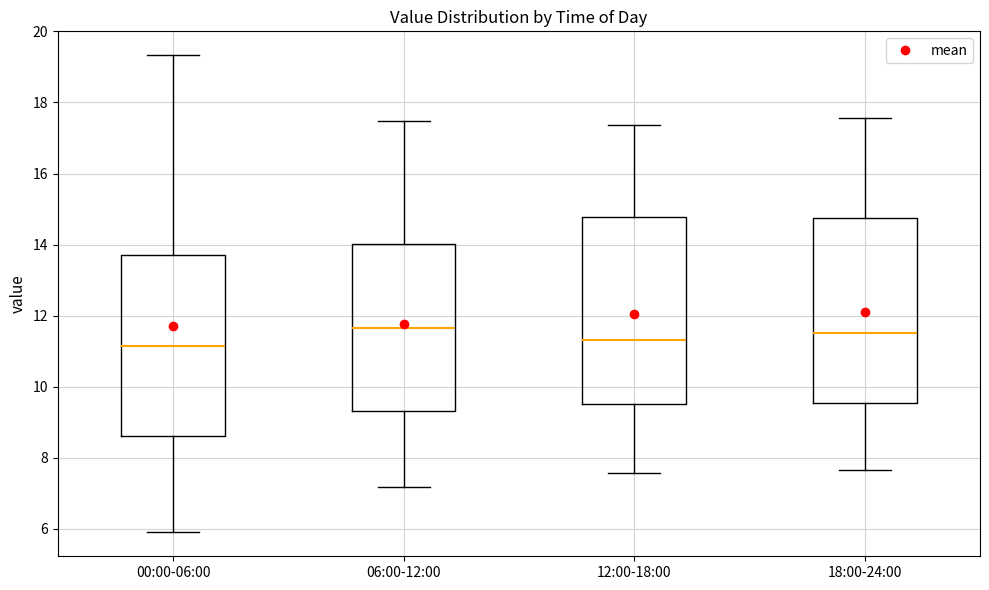

Reading left to right, read every box against the y-axis: the position of its median line, the range the box covers, and the ends of its whiskers. The values are not printed on the chart, so give them approximately, as read against the axis.

00:00-06:00: median 11.2, box 8.6 to 13.8, whiskers 6.0 to 19.4
06:00-12:00: median 11.6, box 9.4 to 14.0, whiskers 7.2 to 17.4
12:00-18:00: median 11.4, box 9.6 to 14.8, whiskers 7.6 to 17.4
18:00-24:00: median 11.6, box 9.6 to 14.8, whiskers 7.6 to 17.6